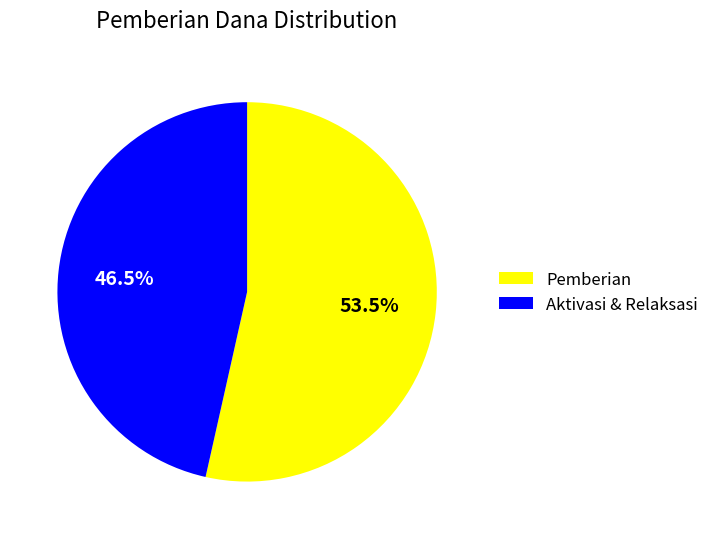

Approximately how many times larger is the value at Pemberian compared to Aktivasi & Relaksasi?

1.2